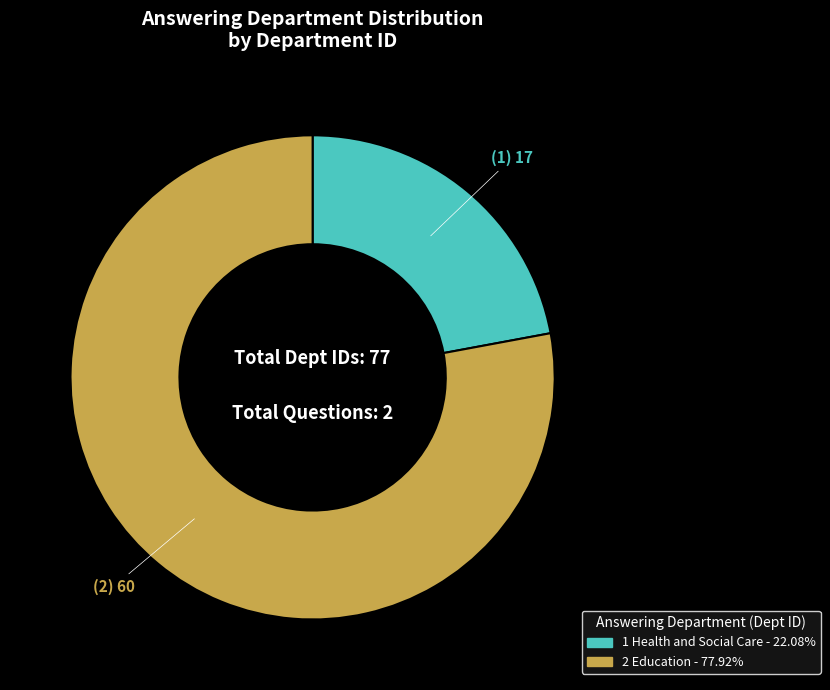

Count the number of slices in the pie.

2